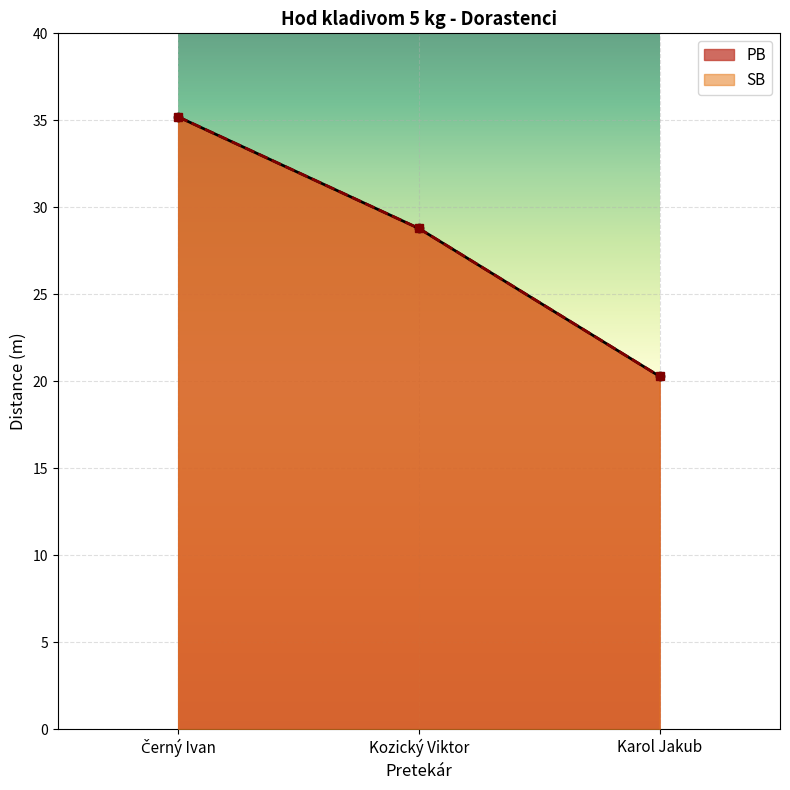

The value of PB at Kozický Viktor is 28.8. True or false?

True